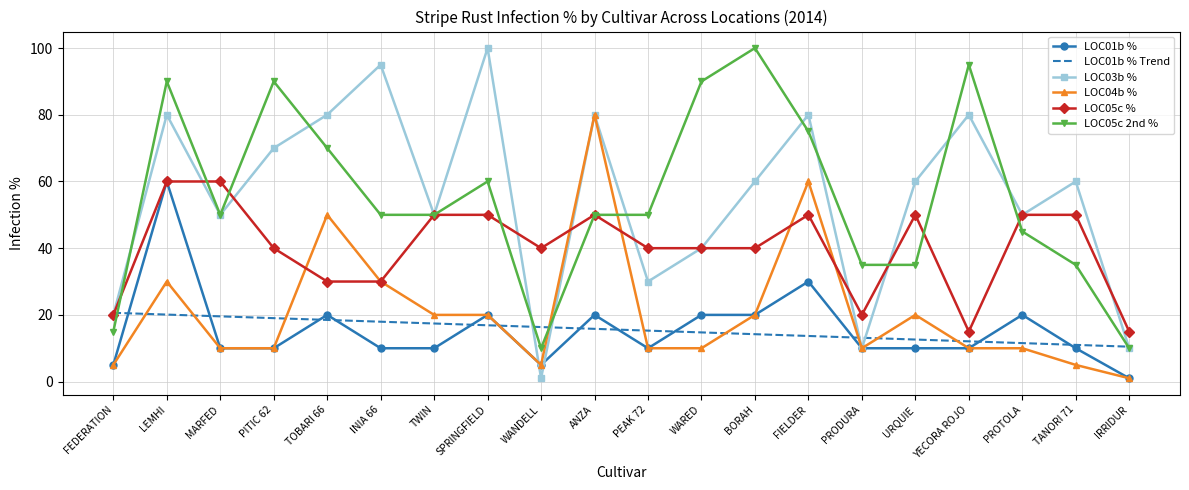

At which category is the sum across all series the highest?

LEMHI